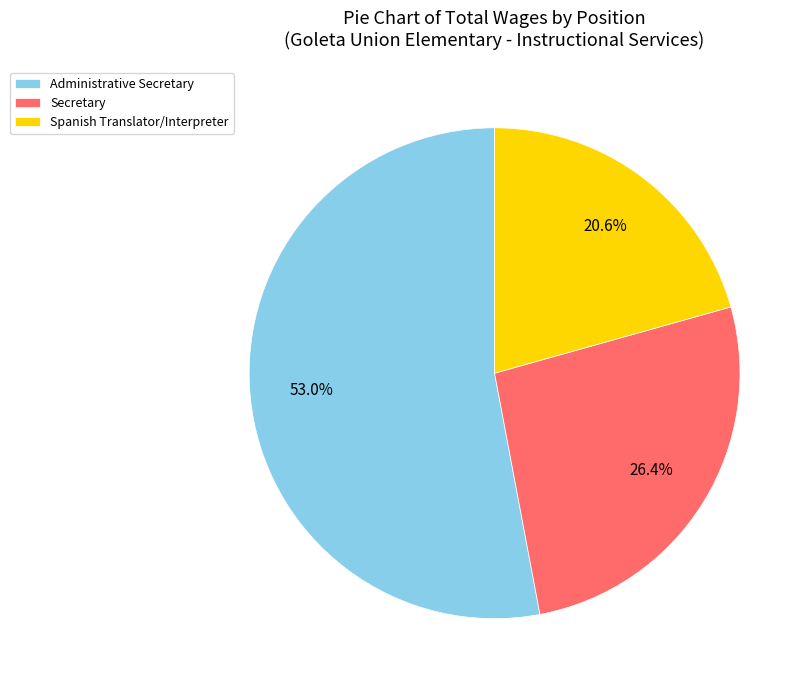

What percentage is the Administrative Secretary slice, to the nearest percent?

53%